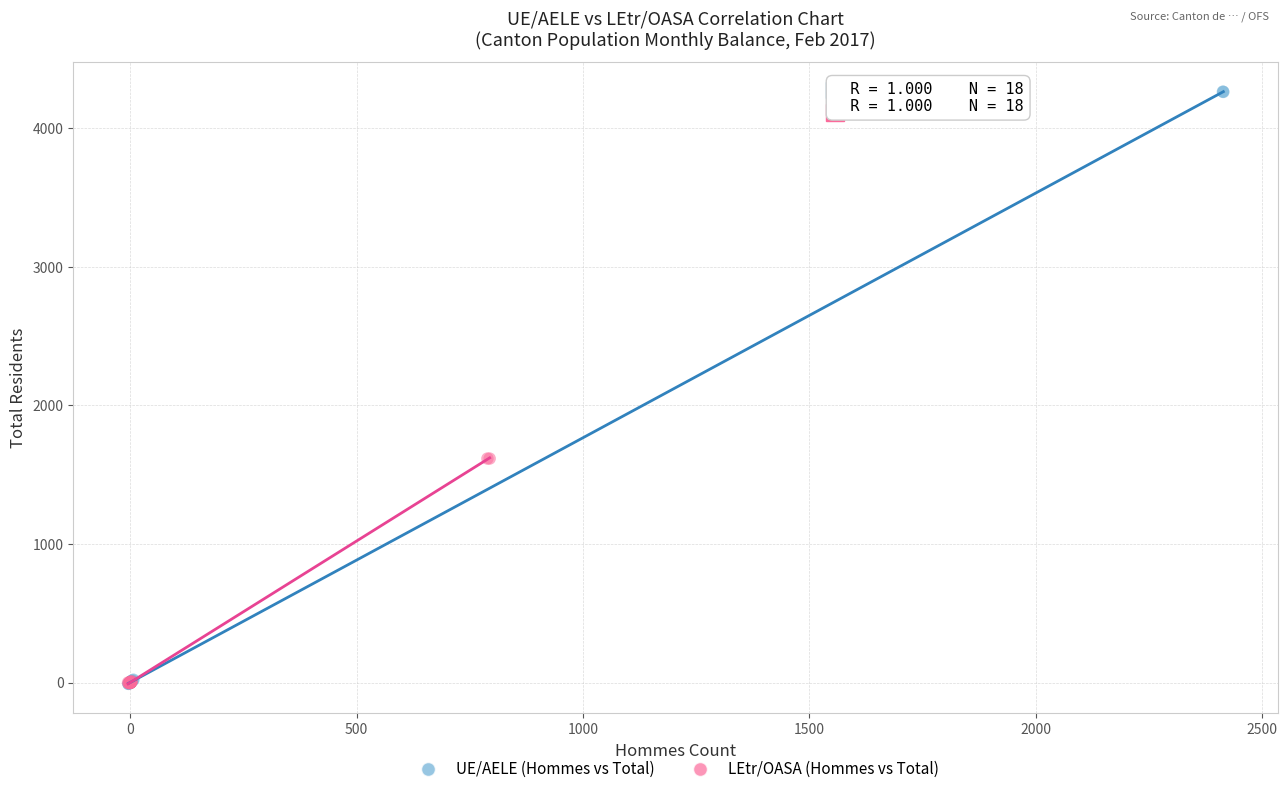

Which series contains the highest Y value?

UE/AELE (Hommes vs Total)